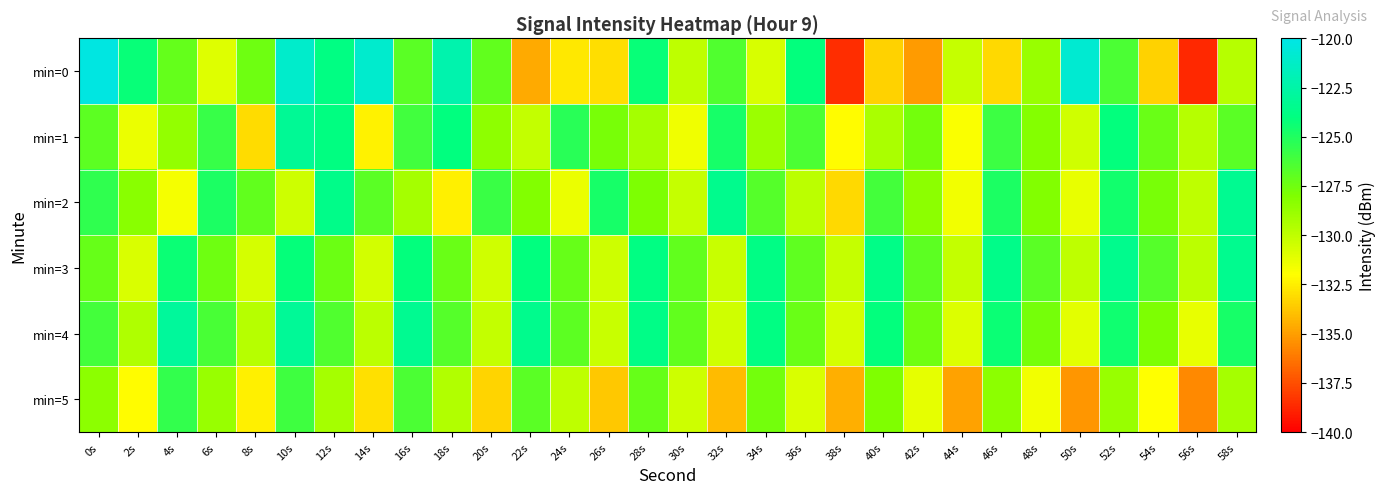

Which series has the largest total across all categories?

min=4